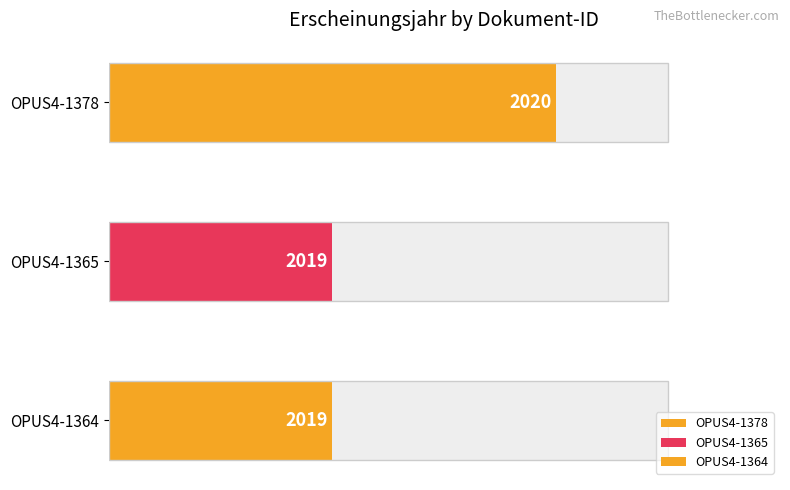

The chart shows a value of 2020 at OPUS4-1378. True or false?

True